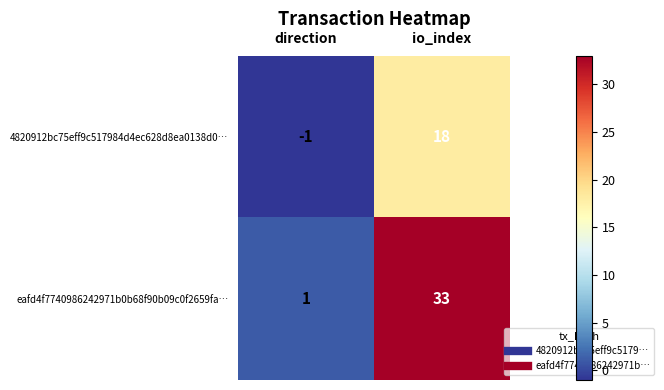

Which series has the widest spread of values?

eafd4f7740986242971b0b68f90b09c0f2659fa…